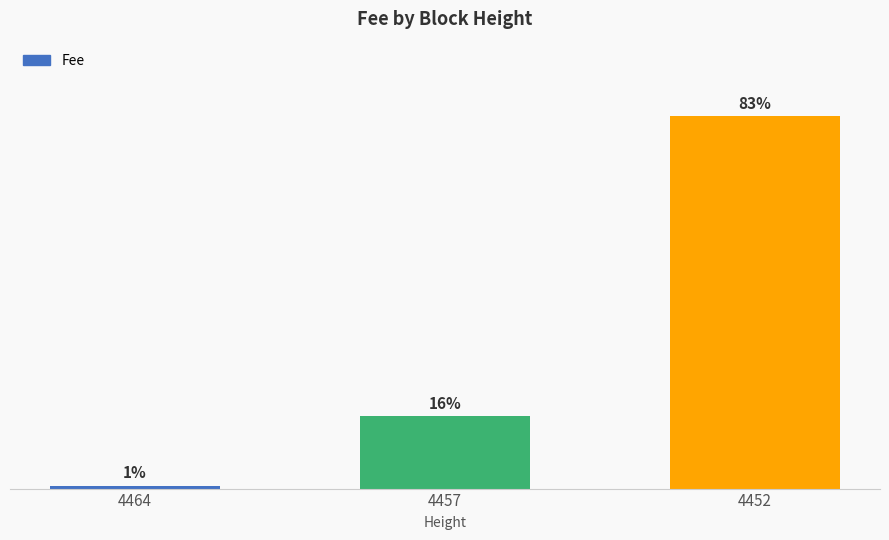

List the labels in order of value, smallest first.

4464, 4457, 4452